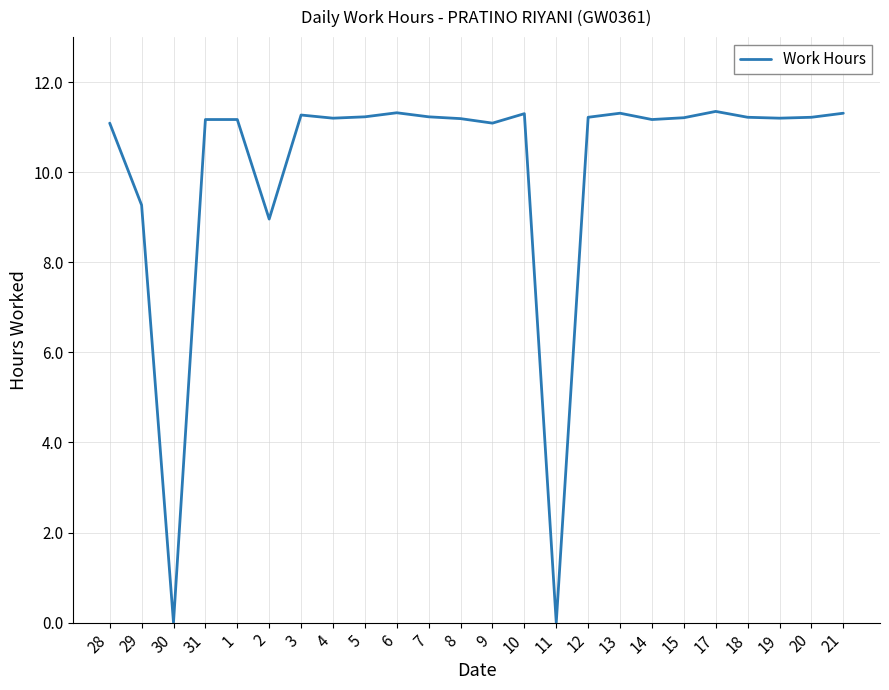

What is the ratio of the value at 2 to the value at 4?

0.8